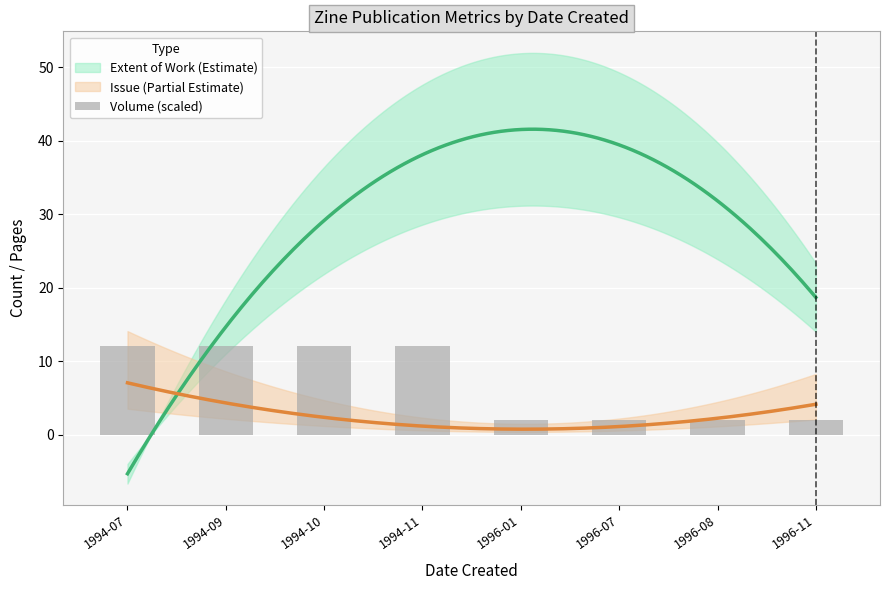

Is it true that the value at 1994-09 is 20?

False